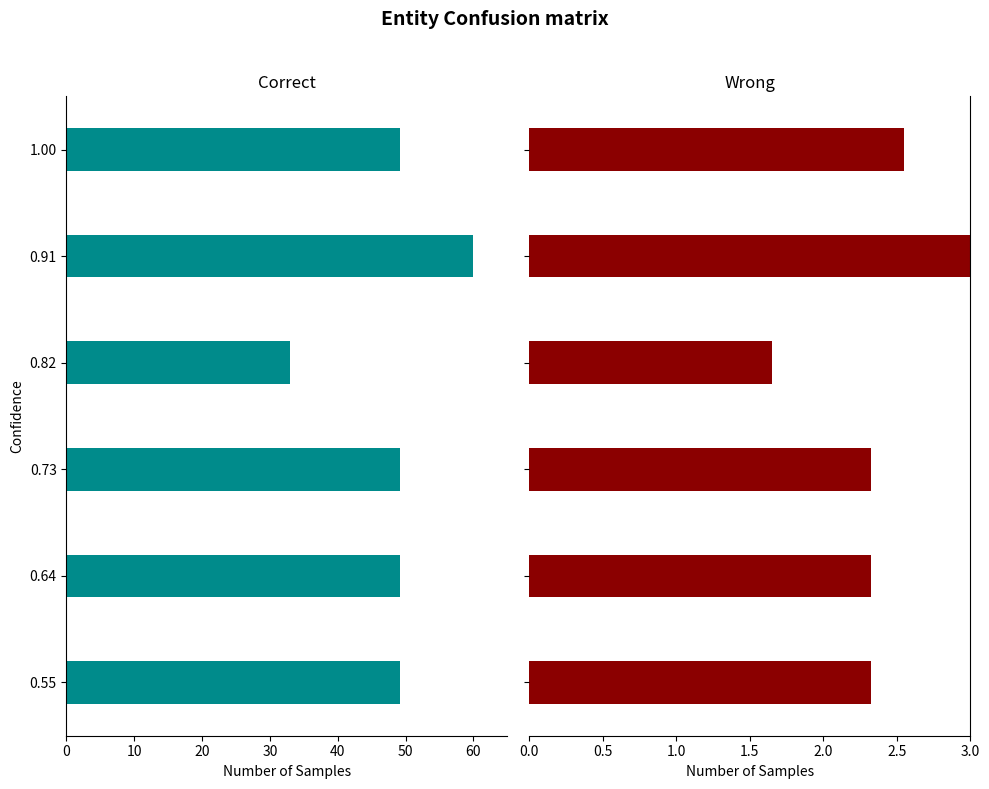

What is the difference between the maximum and minimum values in the Correct series?

27.0